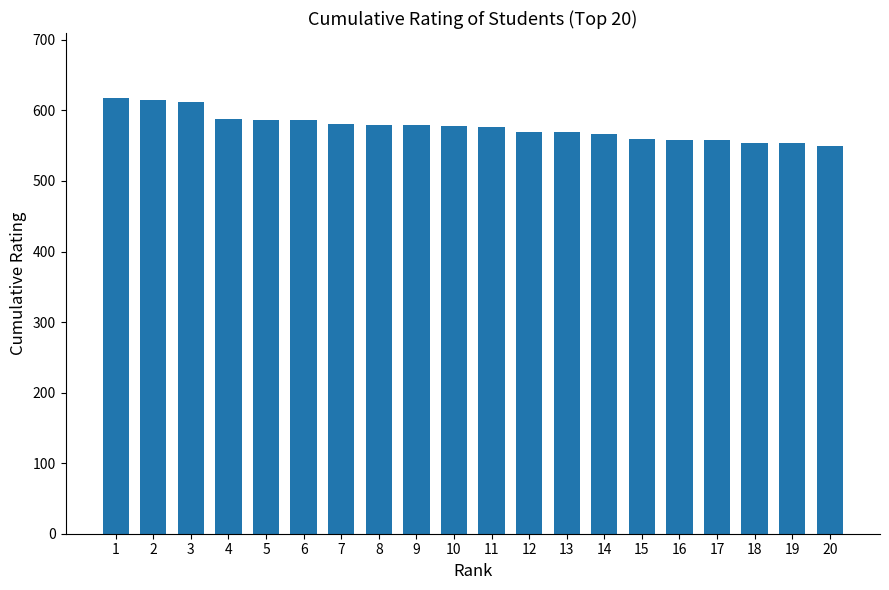

Count the number of categories in the chart.

20